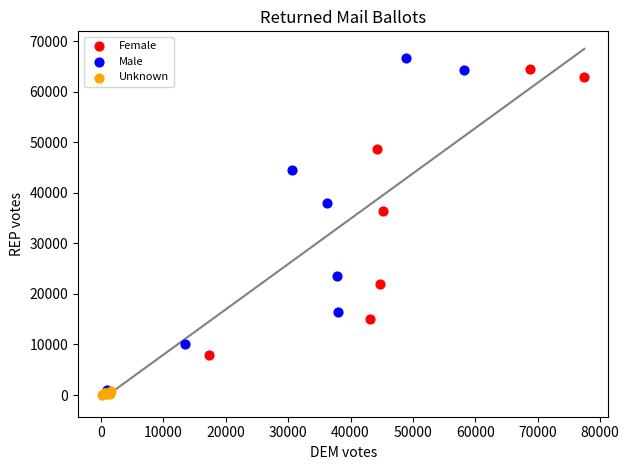

Which series has the widest spread of Y values?

Male